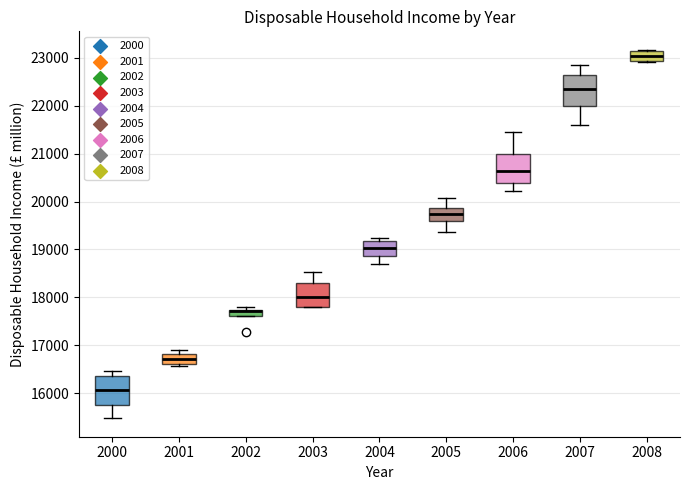

Where is the lower edge of the box at x = 2002 on the y-axis? The values are not printed on the chart, so give them approximately, as read against the axis.

17600